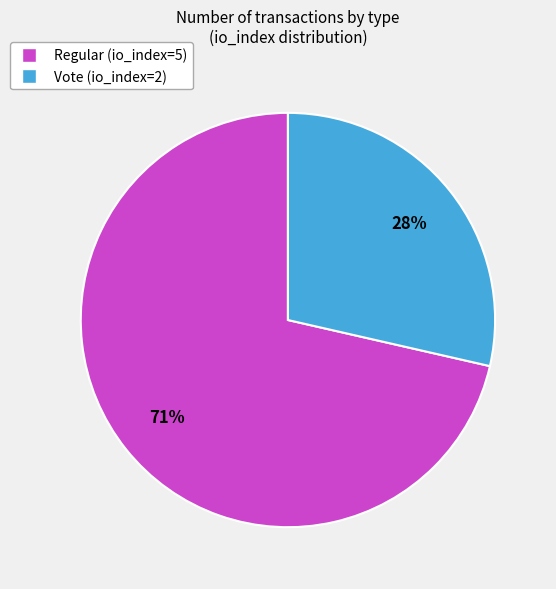

What is the total percentage of Regular (io_index=5) and Vote (io_index=2)?

100.0%